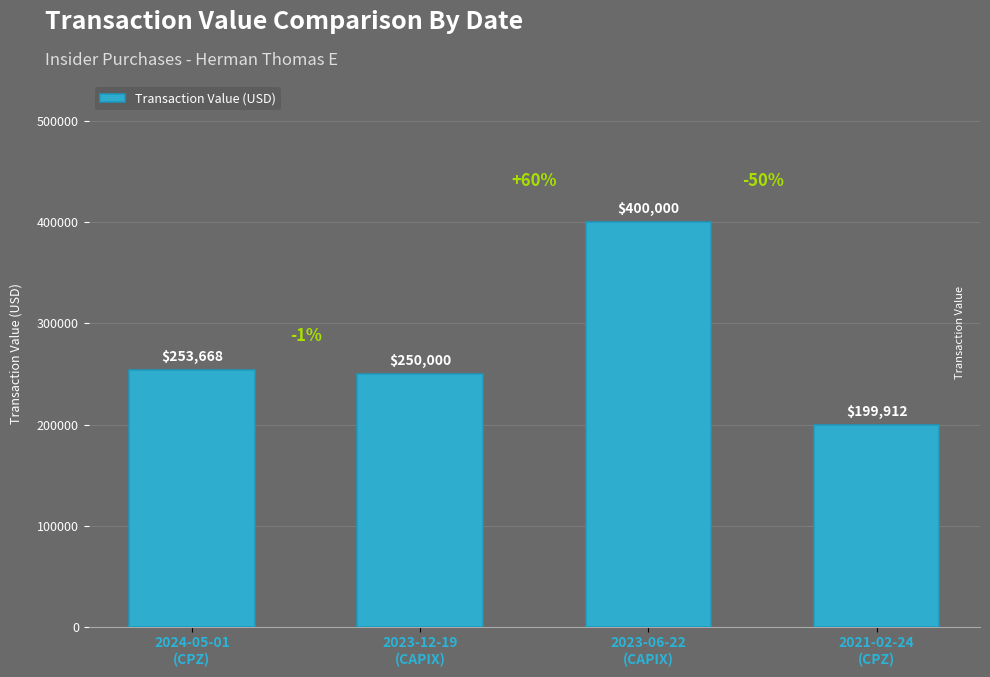

What is the difference between the maximum and minimum values?

200088